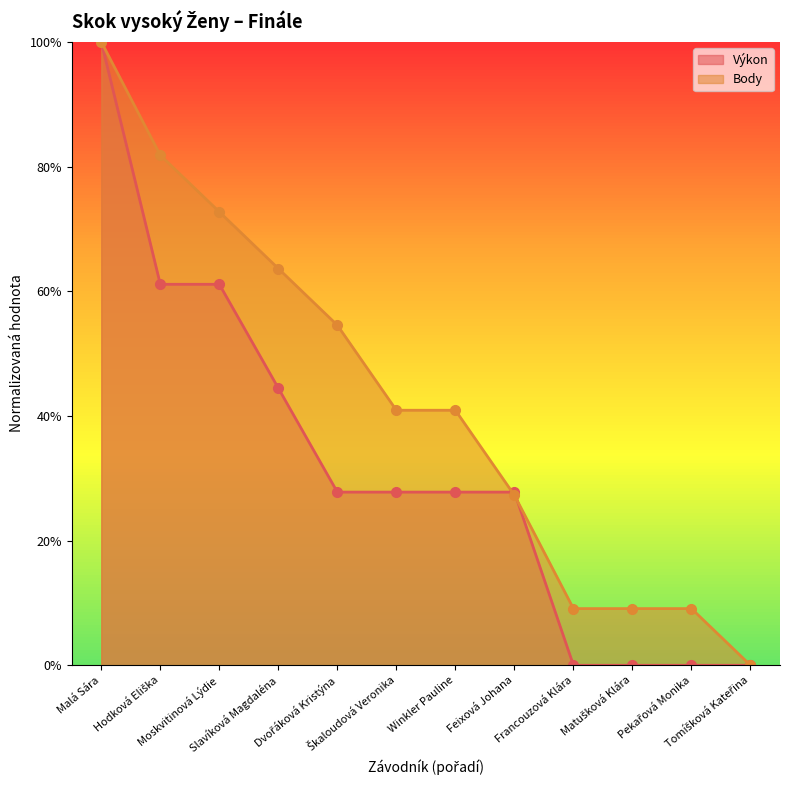

What is the highest value of the Výkon series?

1.0